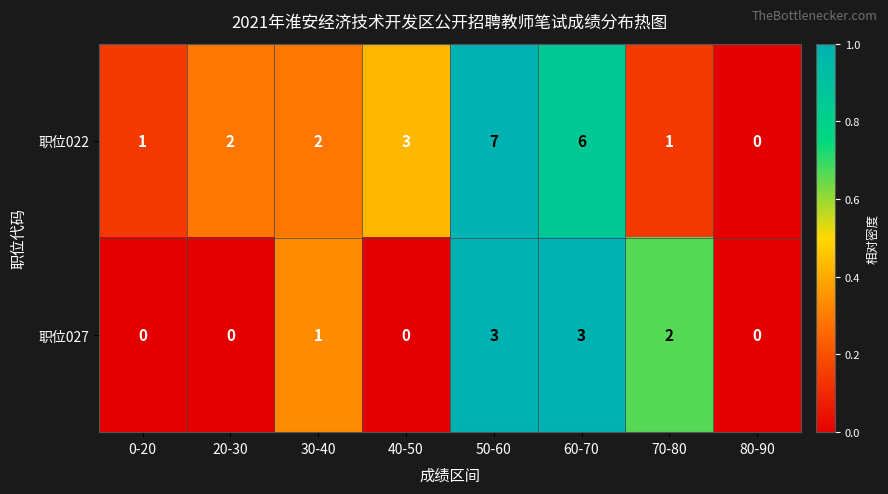

True or false: 职位022 has a value of 3 at 60-70.

False